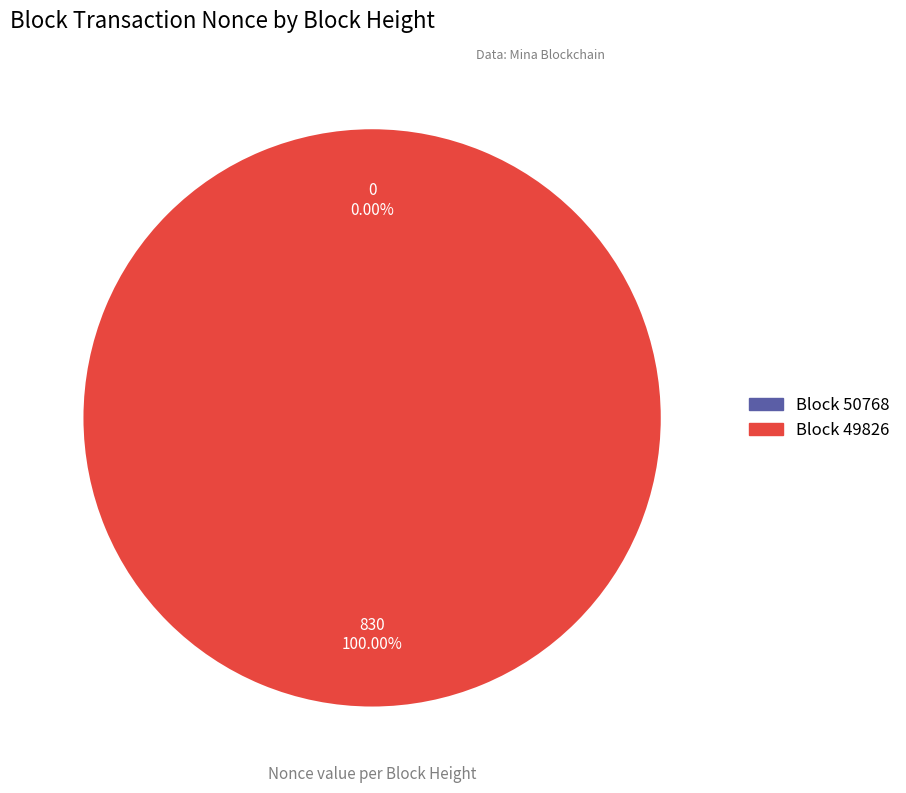

Which has a higher value, 49826 or 50768?

49826